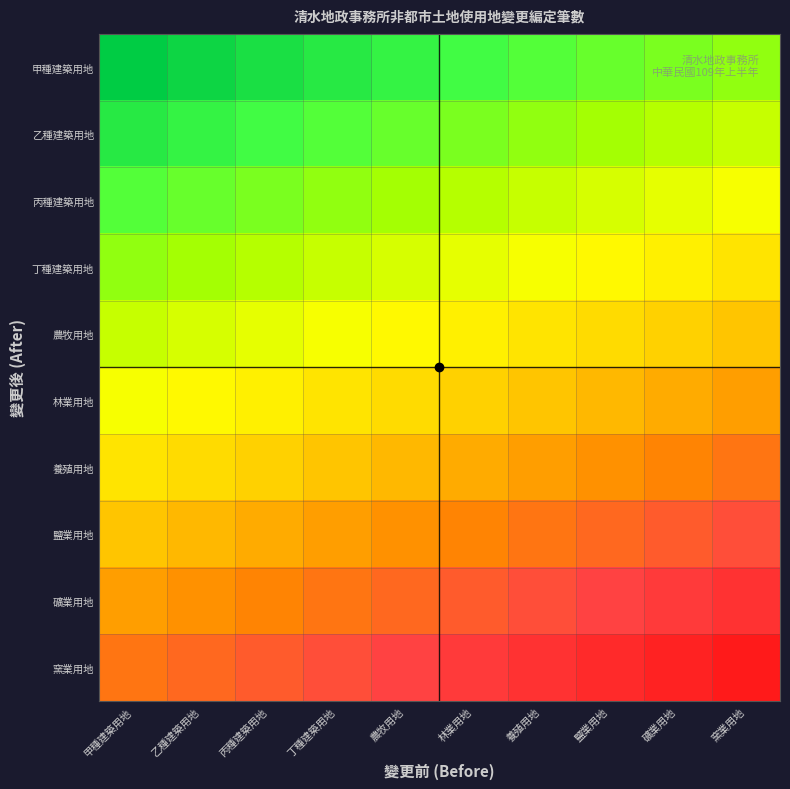

At which category is the sum across all series the highest?

甲種建築用地